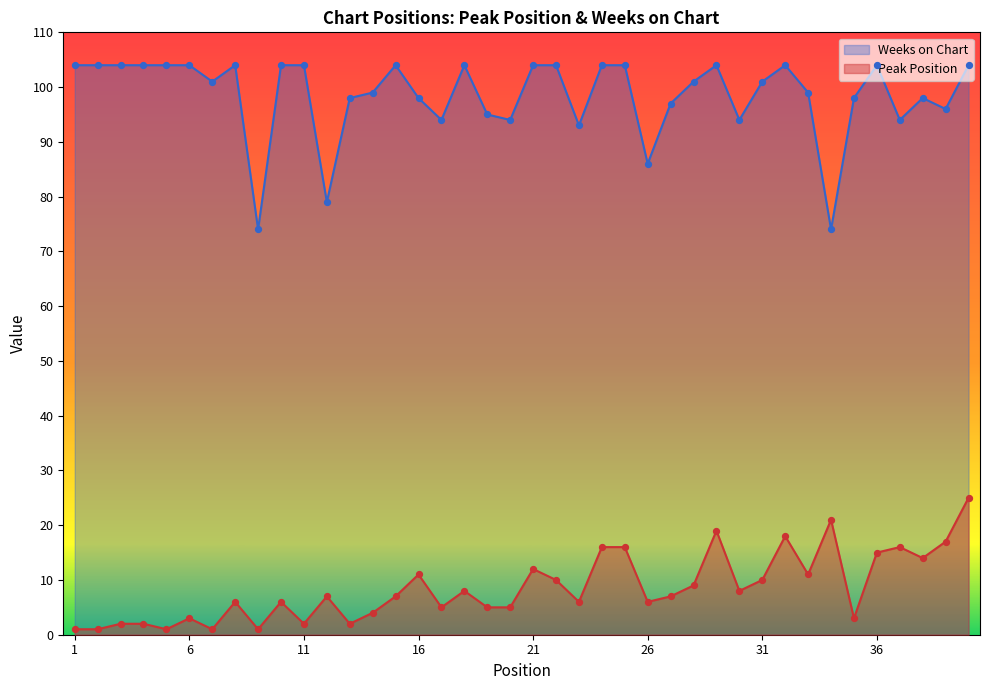

Which series has the largest total across all categories?

Weeks on Chart